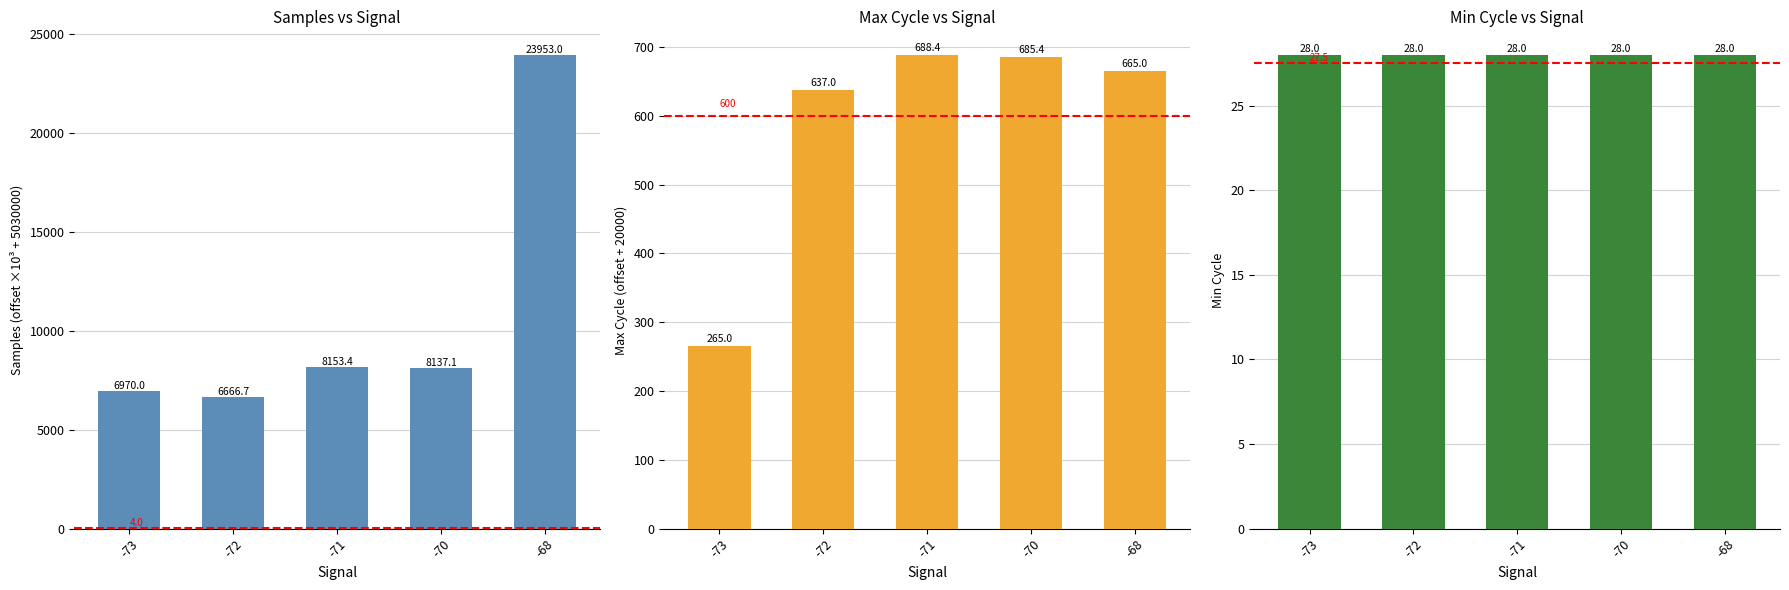

List the labels in order of Max_cycle value, largest first.

-71, -70, -68, -72, -73